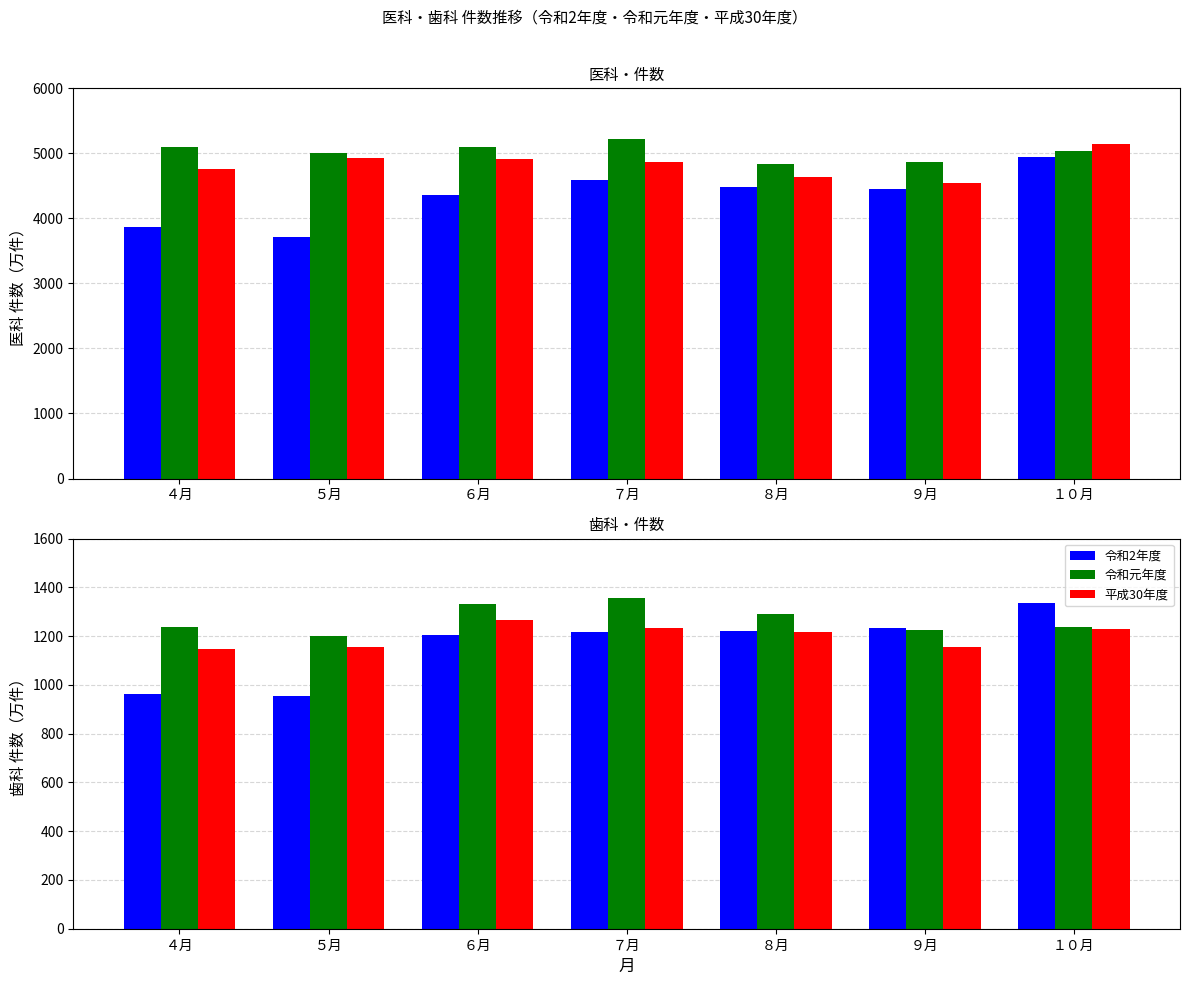

What is the difference between the highest and lowest values at ８月?

72.1